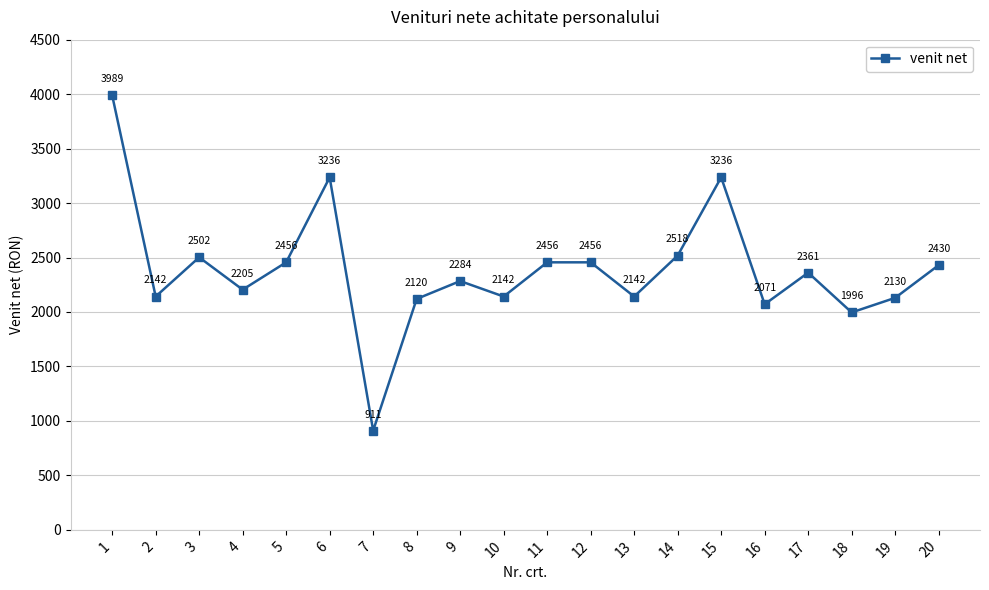

Reading right to left, extract all data points from this chart.

2430	2130	1996	2361	2071	3236	2518	2142	2456	2456	2142	2284	2120	911	3236	2456	2205	2502	2142	3989